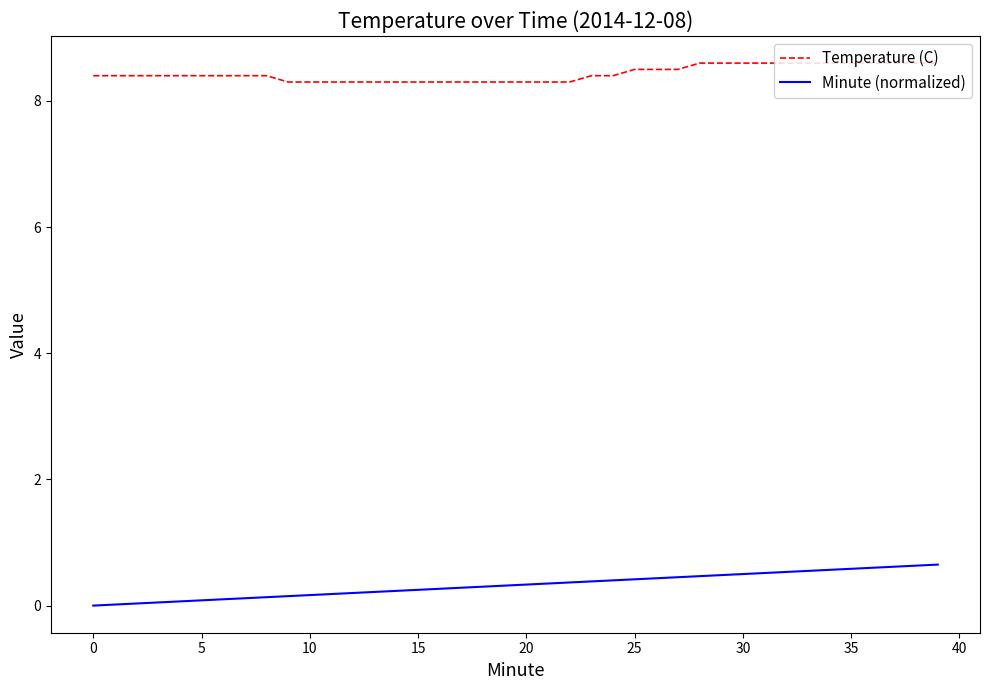

What is the greatest value displayed?

8.6